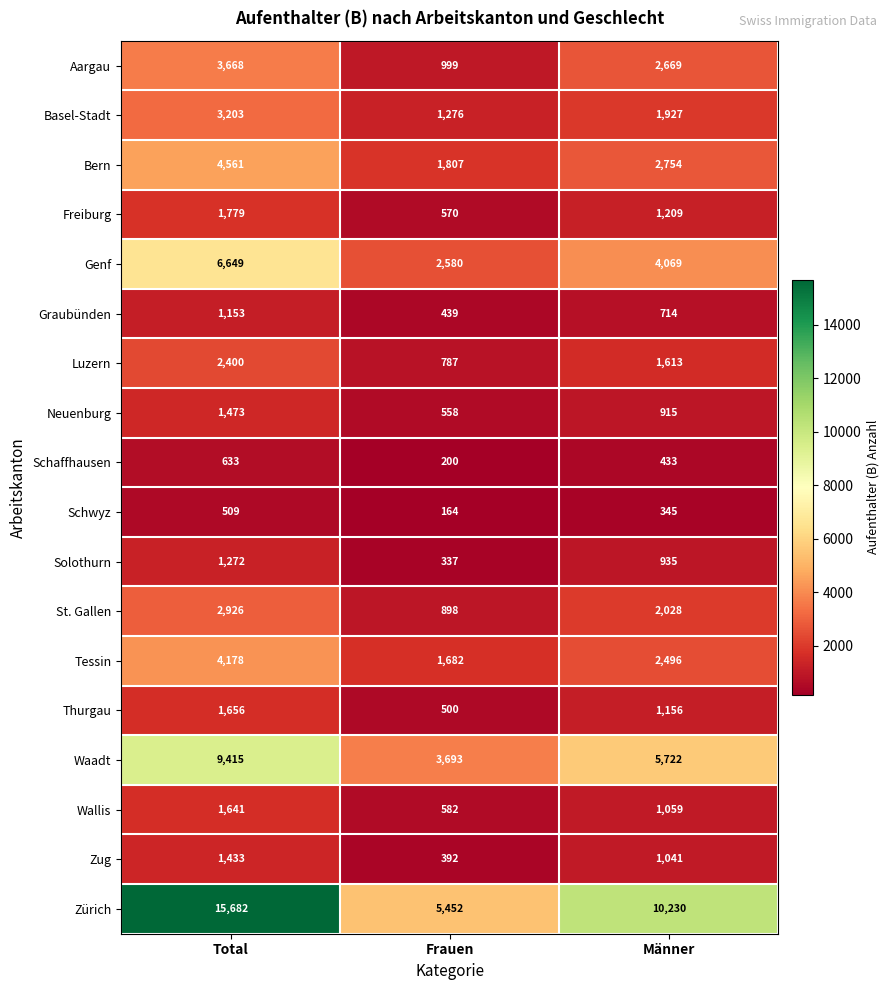

Is it true that Graubünden equals 714 at Männer?

True